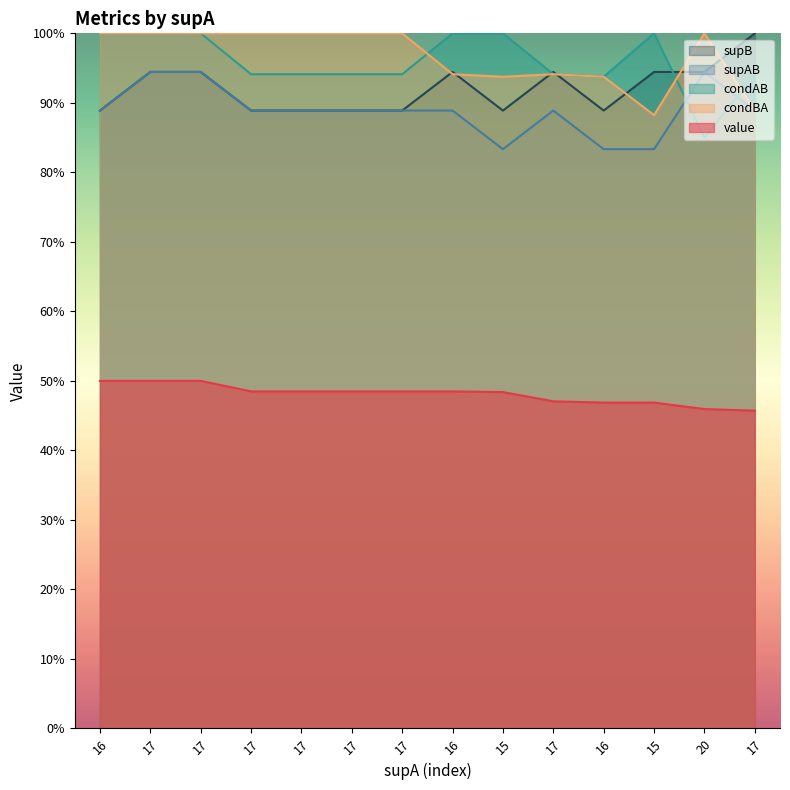

Which series has the largest range (max minus min)?

condAB